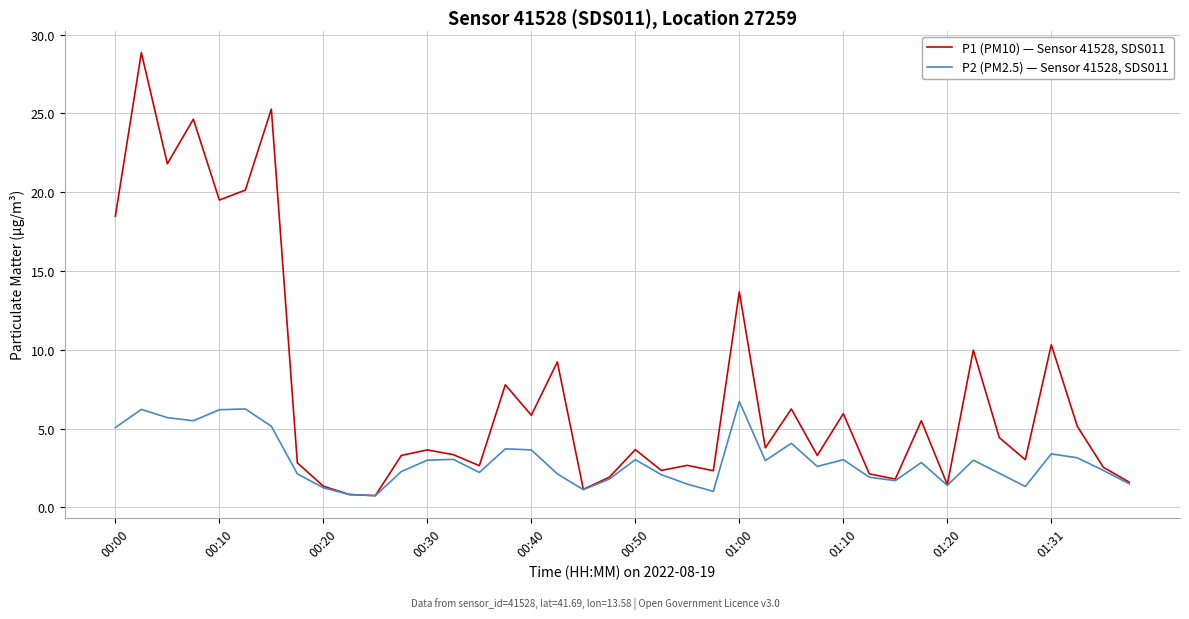

Which series has the widest spread of values?

P1 (PM10) — Sensor 41528, SDS011